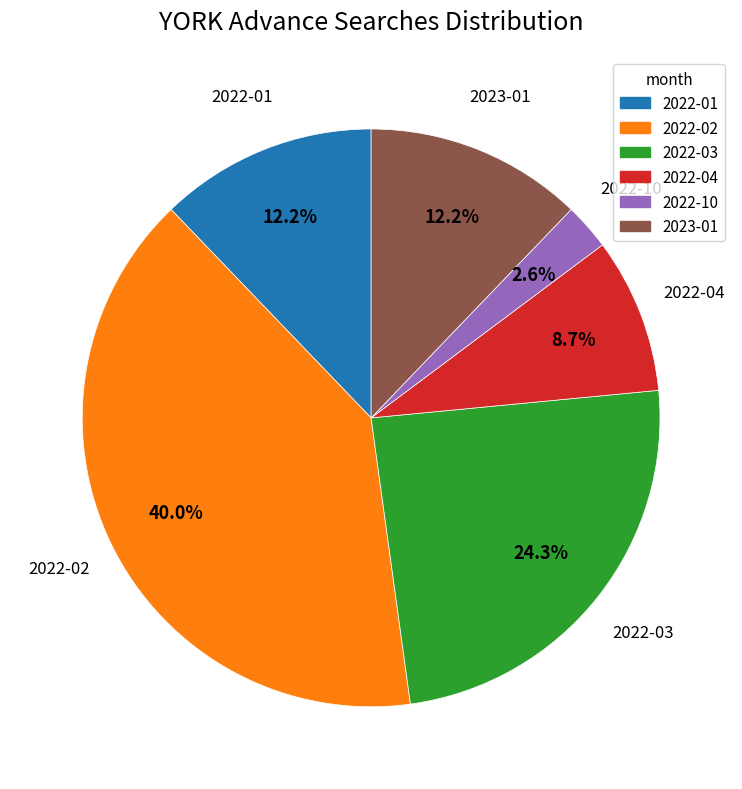

What is the largest slice in the pie chart?

2022-02